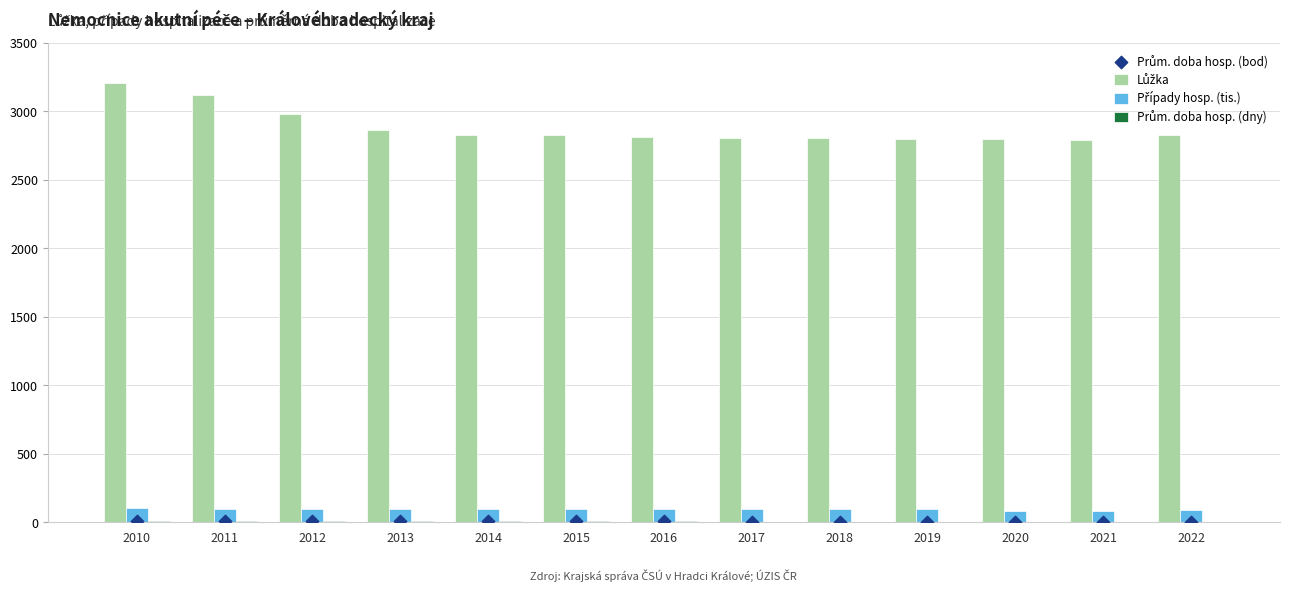

At how many categories does at least one series exceed 366?

13